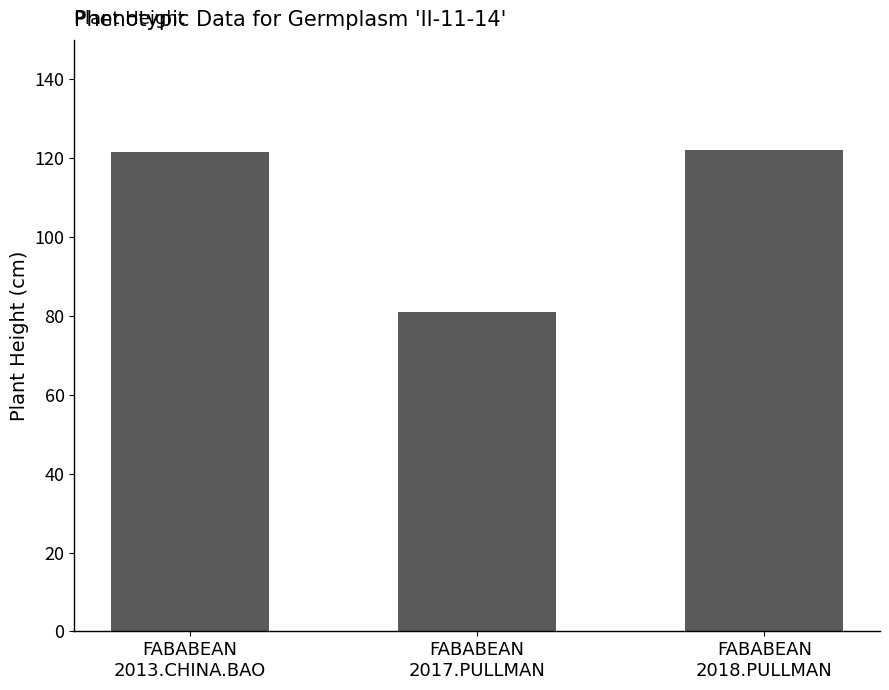

How many bars are there in total?

3